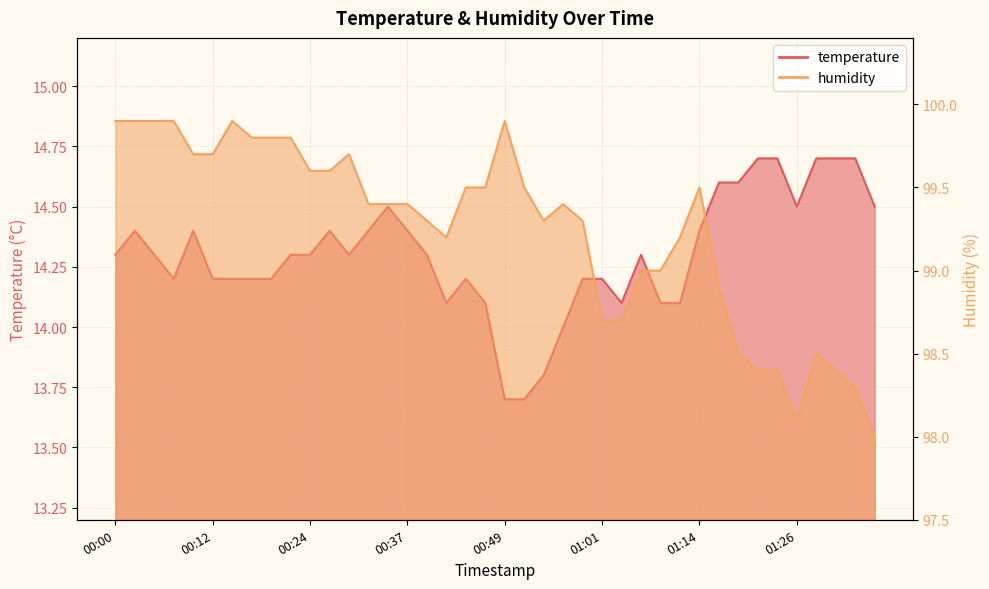

Rank the series at 00:34 from highest to lowest value.

humidity, temperature